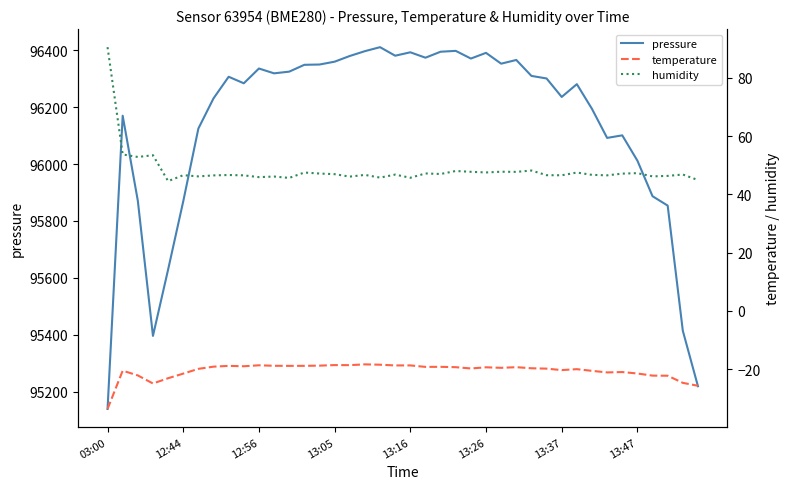

Which series has the largest total across all categories?

pressure